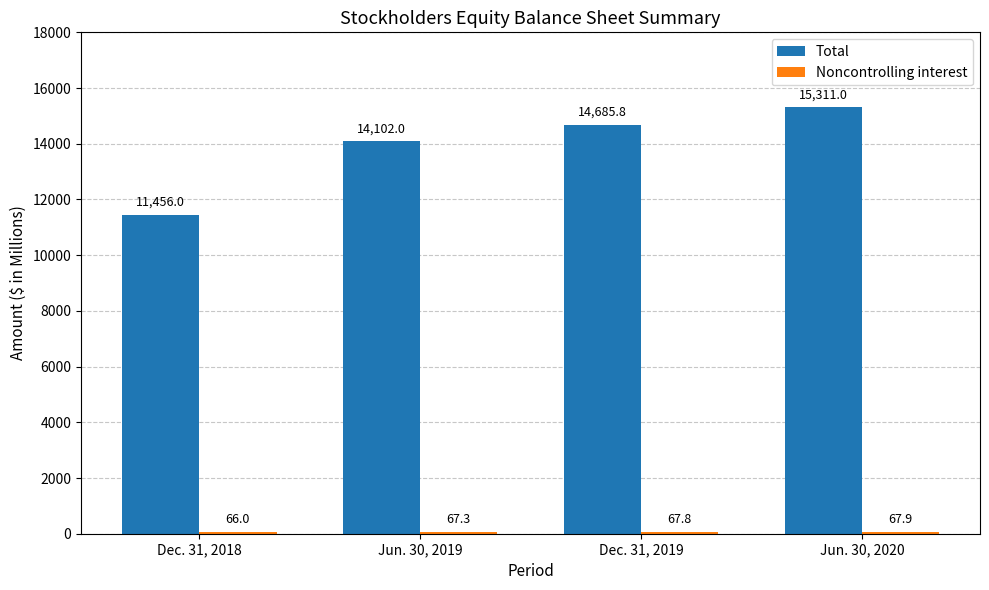

Rank the categories by Total value from highest to lowest.

Jun. 30, 2020, Dec. 31, 2019, Jun. 30, 2019, Dec. 31, 2018